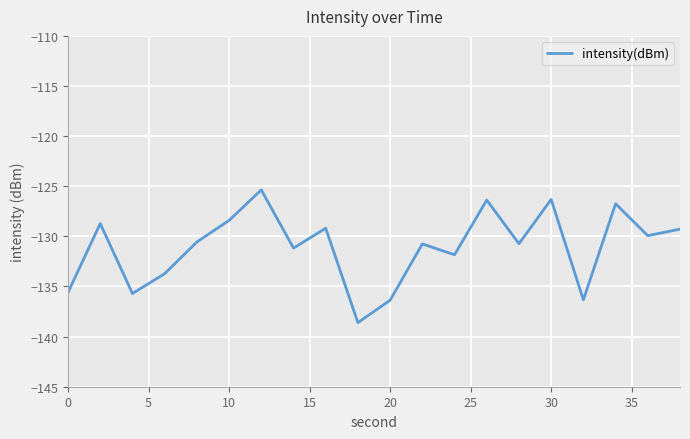

What is the difference between the maximum and minimum values?

13.2